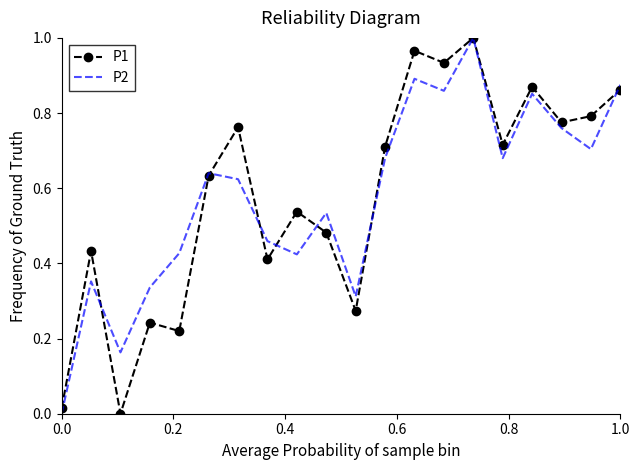

What are all the series names shown in the legend?

P1, P2